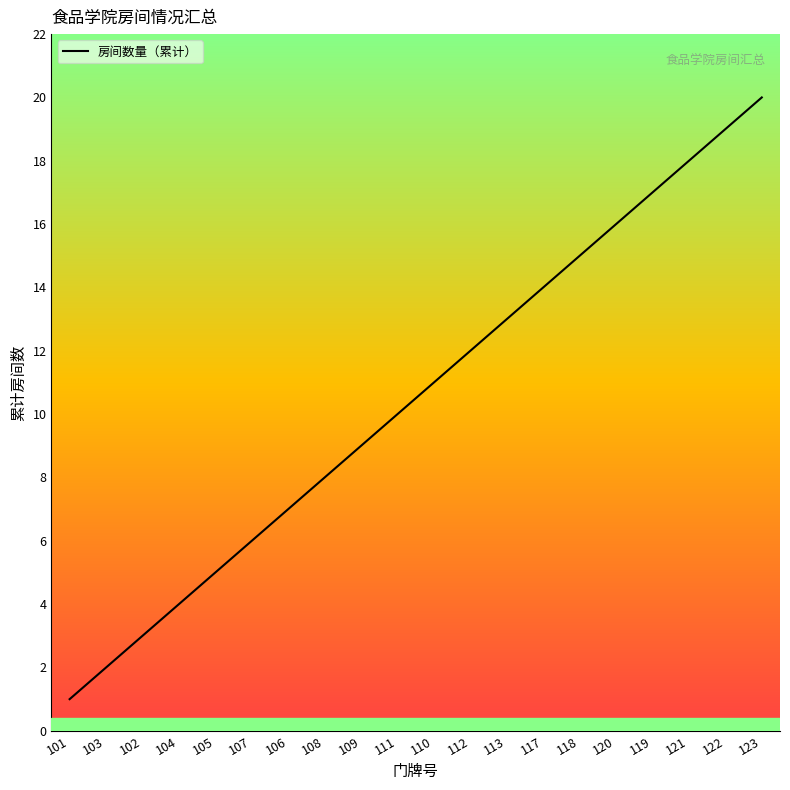

What is the ratio of the value at 102 to the value at 121?

0.2